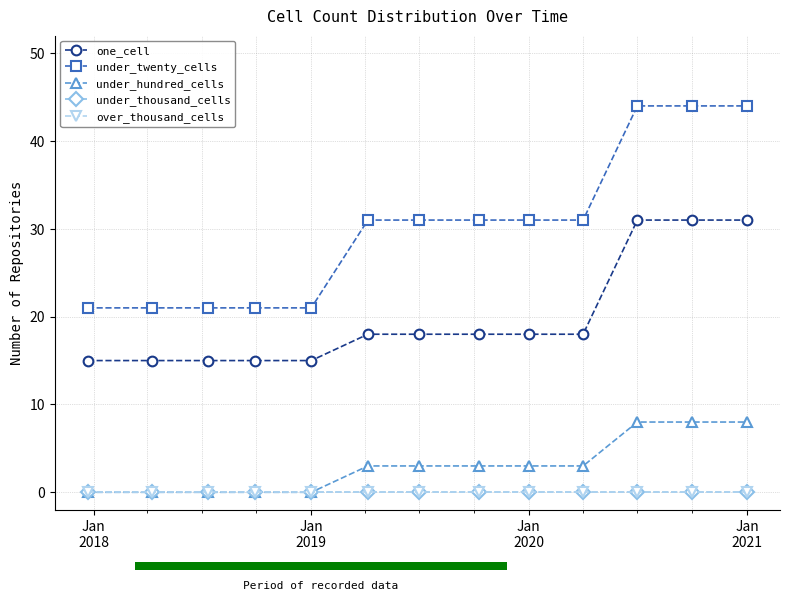

How many data points in under_twenty_cells are less than 31?

5